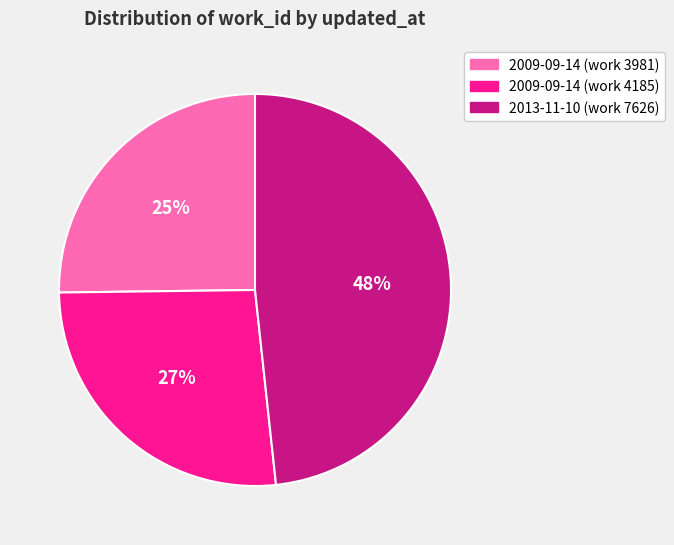

The 2009-09-14 (work 3981) slice represents 20% of the pie. True or false?

False